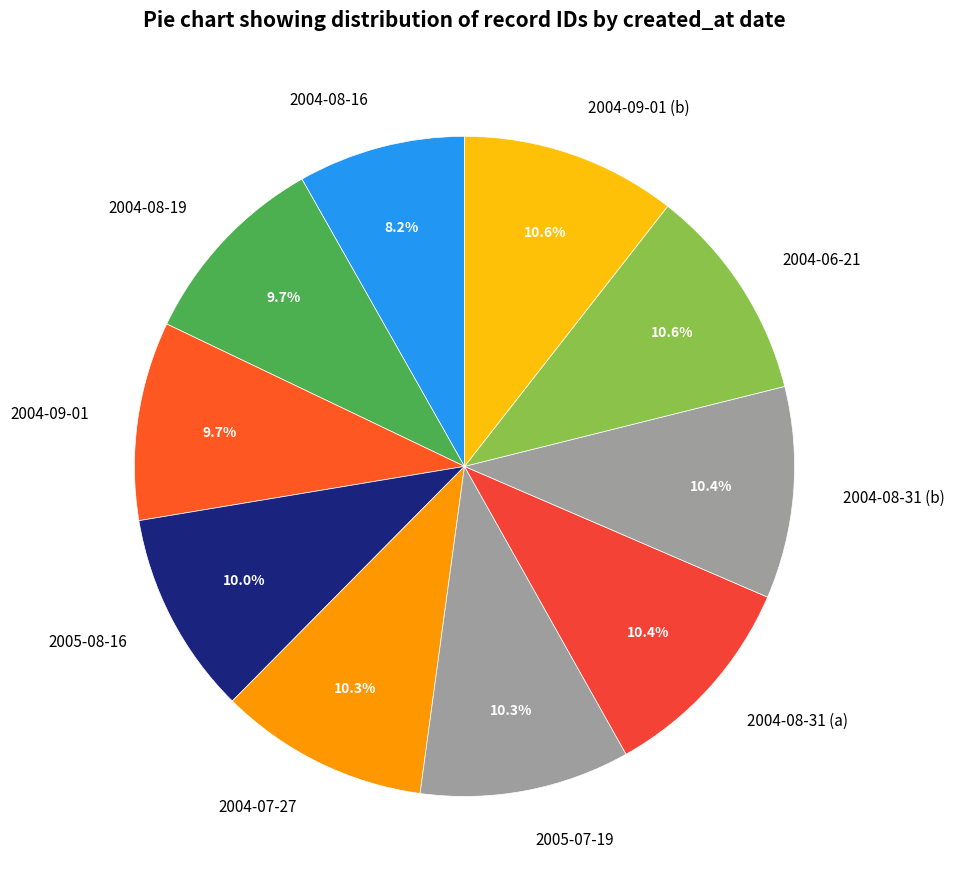

How many segments does this pie chart have?

10